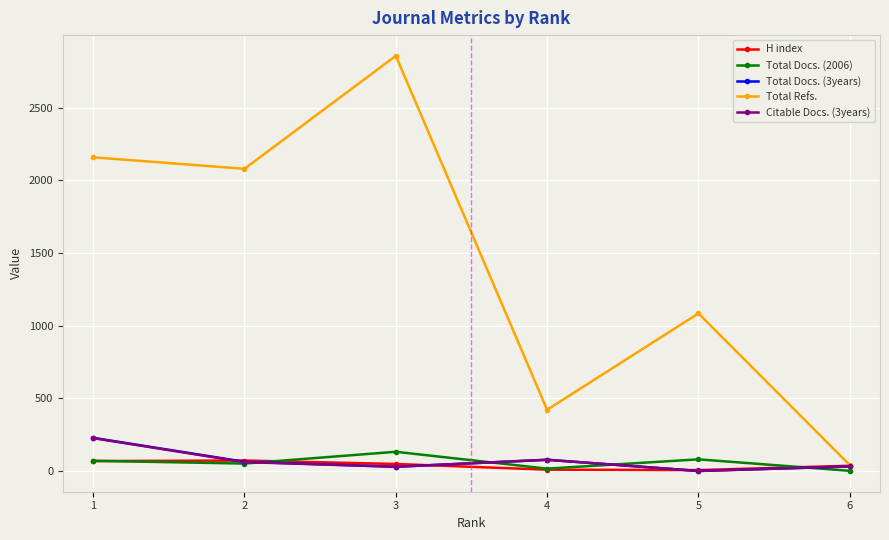

Which series has the largest total across all categories?

Total Refs.